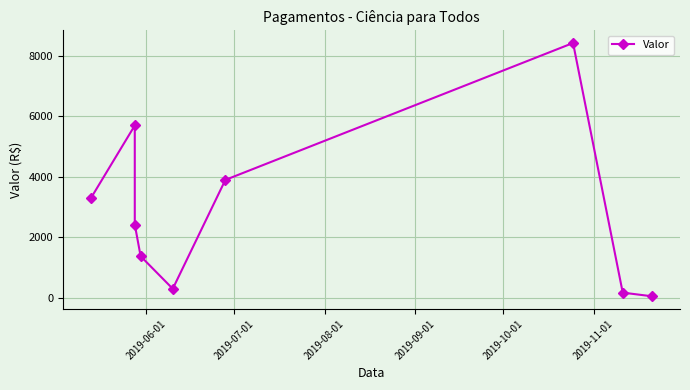

How many lines are shown in the chart?

1